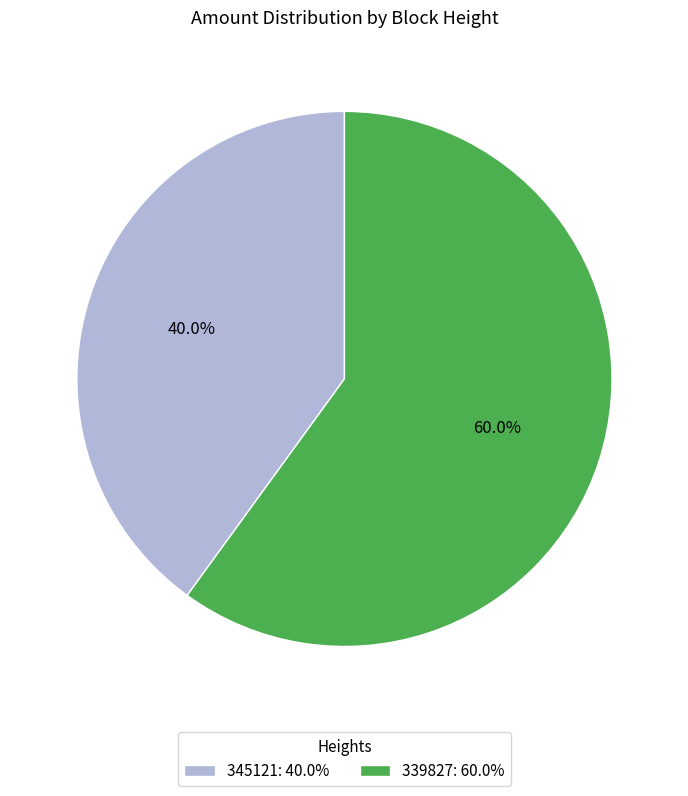

What percentage is NOT represented by 345121?

60.0%